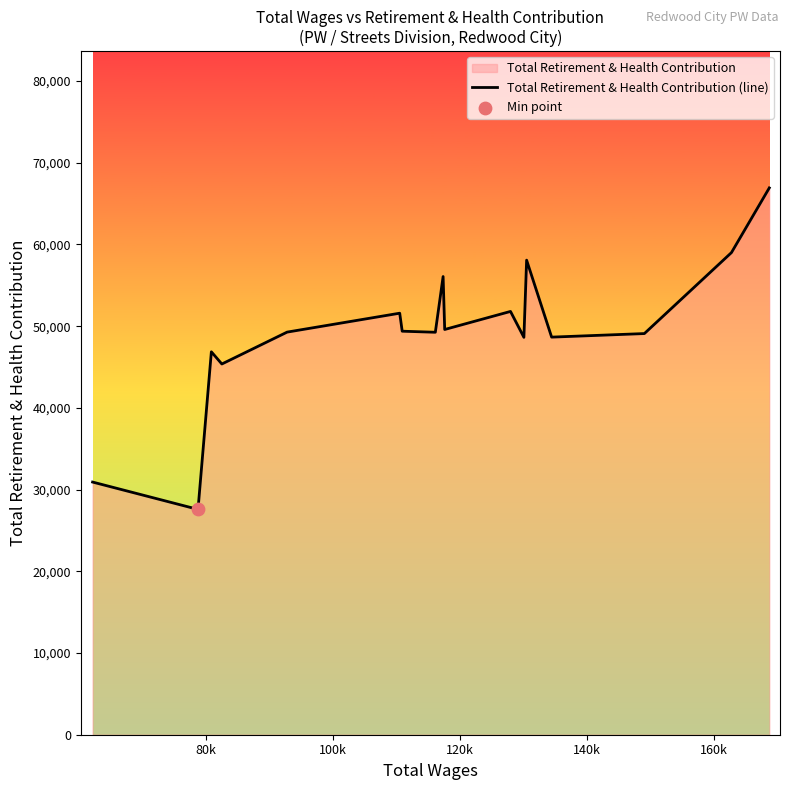

What is the greatest value displayed?

66926